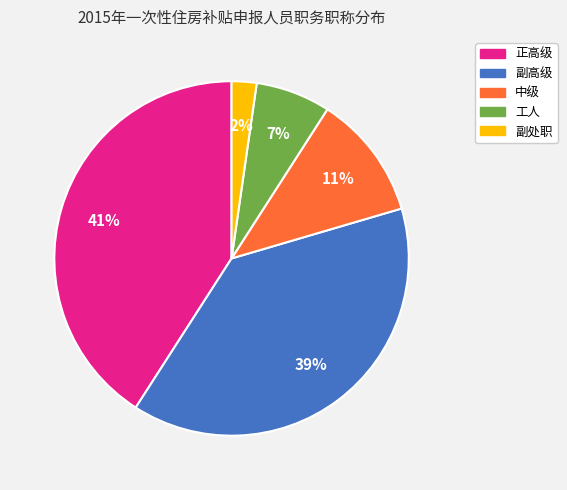

To the nearest percent, what is the average slice percentage?

20%